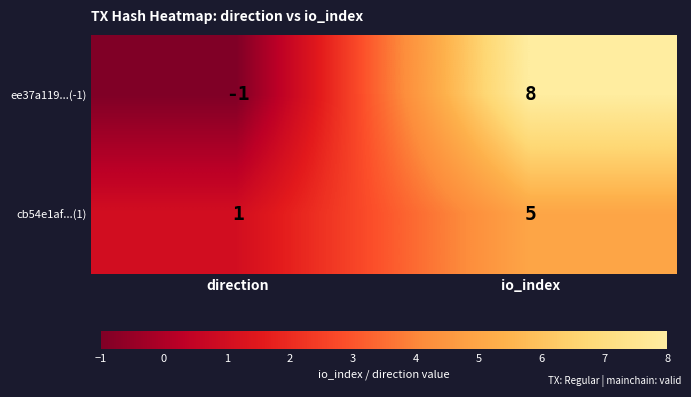

Between direction and io_index, which series saw the biggest shift?

ee37a119...(-1)